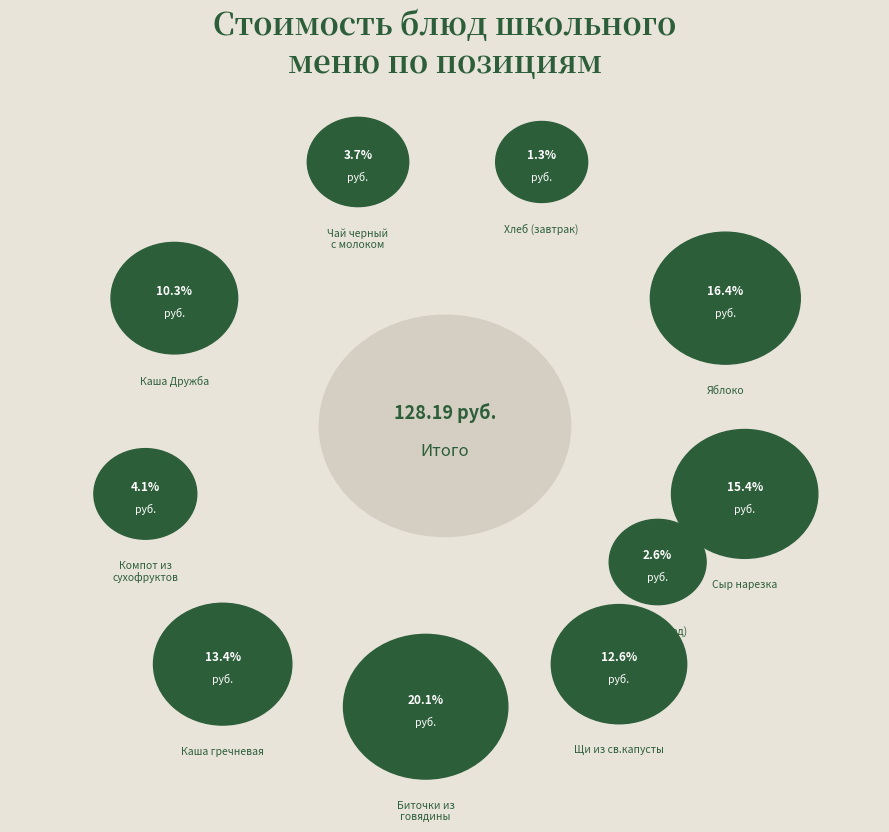

True or false: Каша Дружба accounts for 10% of the total.

True